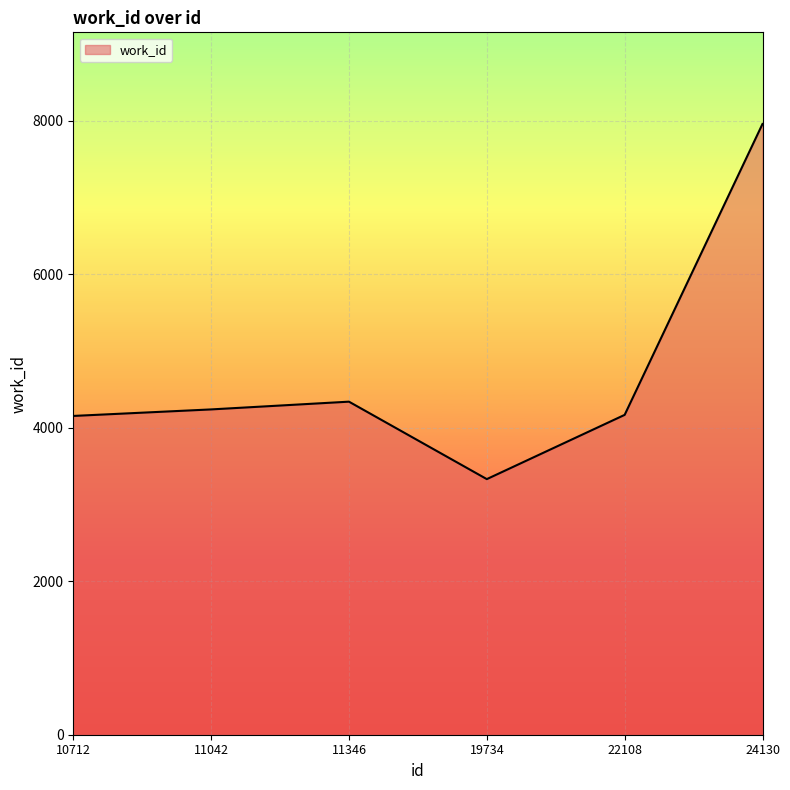

Is it true that the value at 10712 is 2210?

False